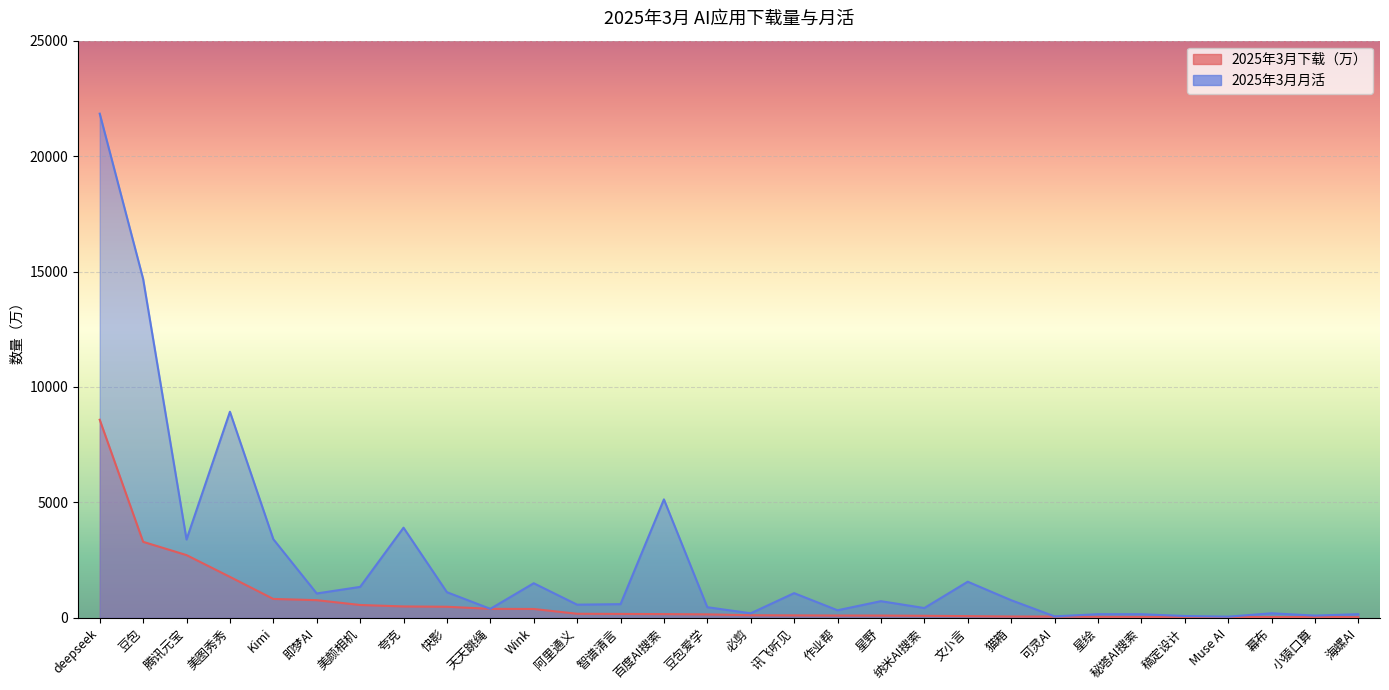

How many values in the 2025年3月下载（万） series are below 147?

15